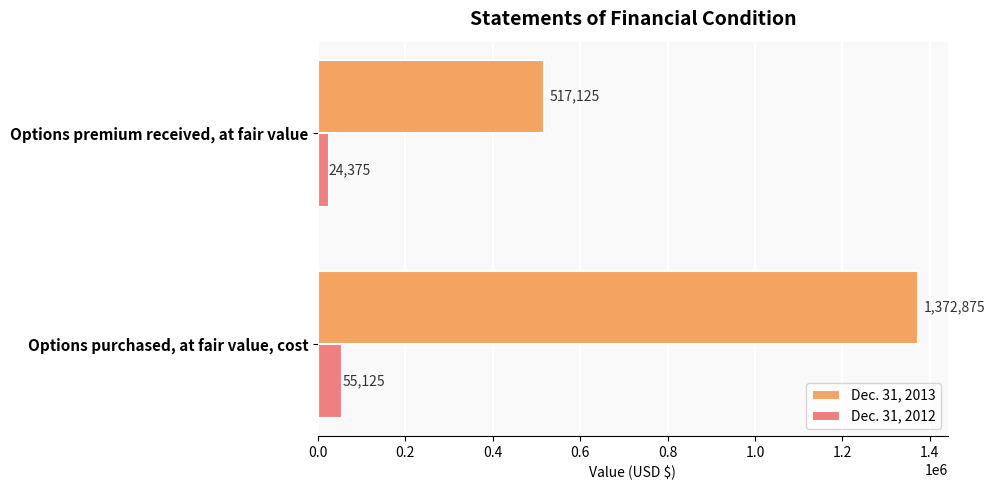

Which series changed the most between Options purchased, at fair value, cost and Options premium received, at fair value?

Dec. 31, 2013